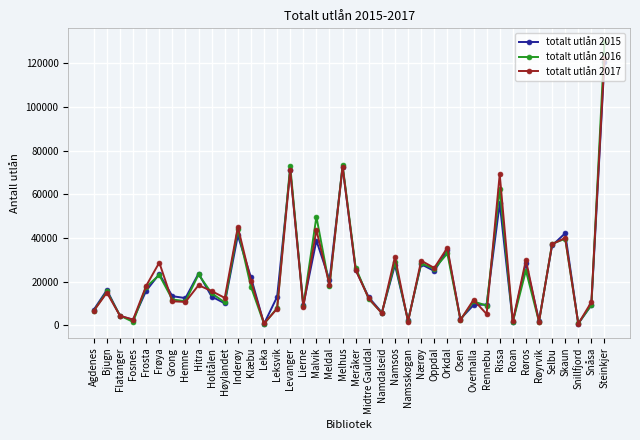

Is it true that totalt utlån 2015 equals 9835 at Frøya?

False